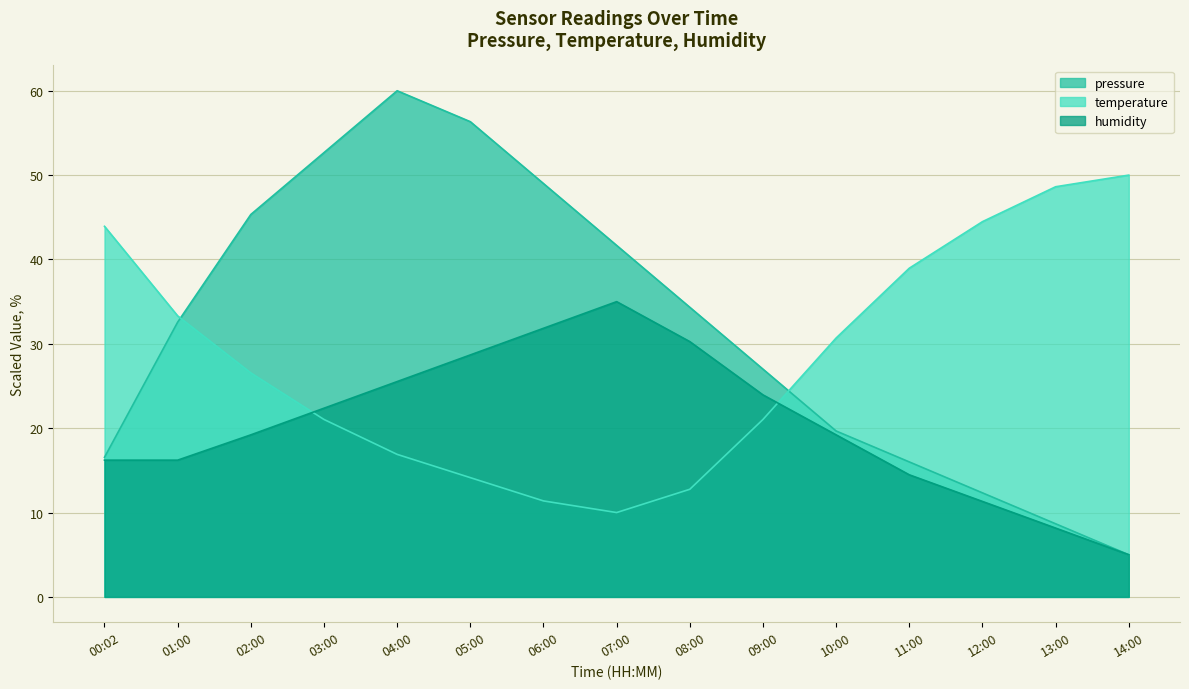

Which category has the highest value in the humidity series?

07:00